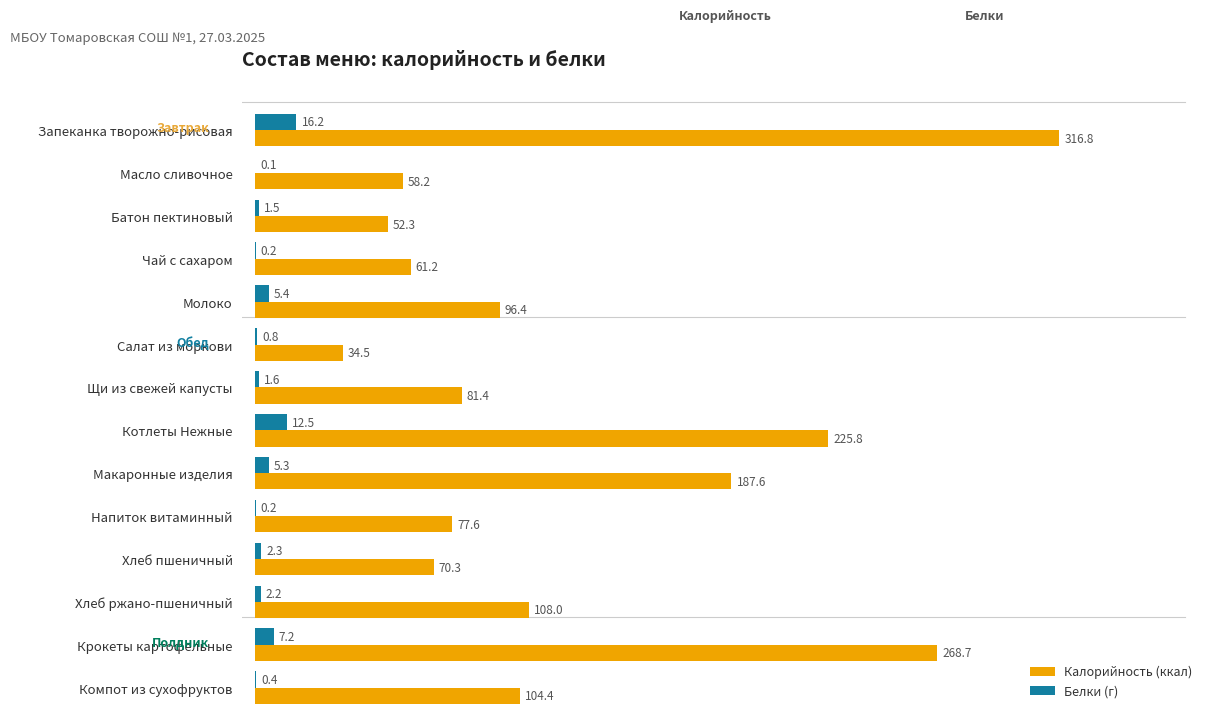

At which category is the sum across all series the highest?

Запеканка творожно-рисовая